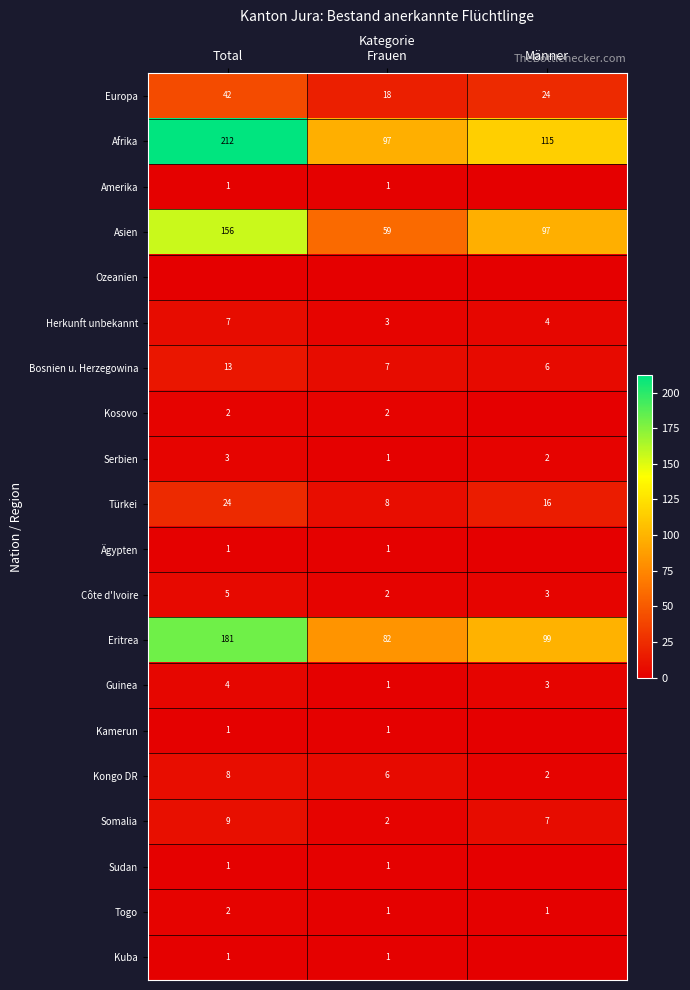

The value of Serbien at Frauen is 0. True or false?

False